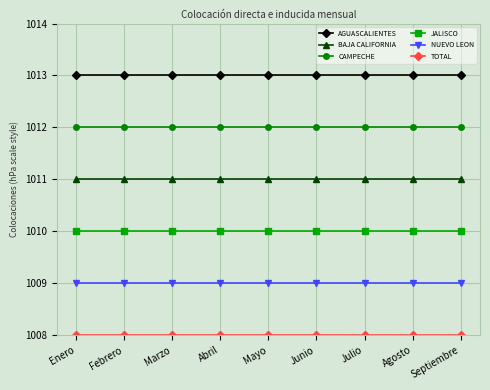

The JALISCO series shows 701 at Abril. True or false?

False